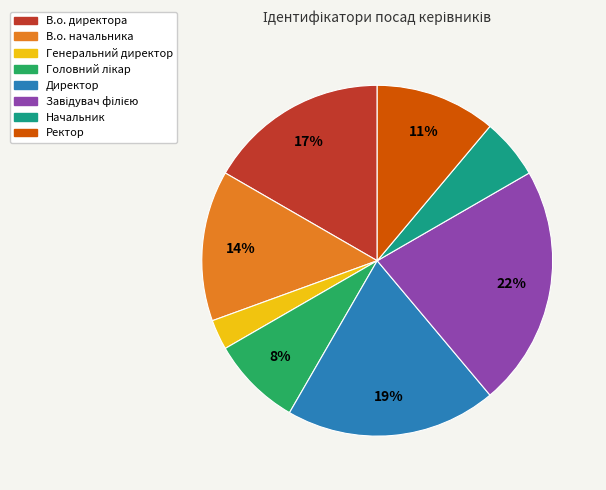

Does any single category account for the majority?

No